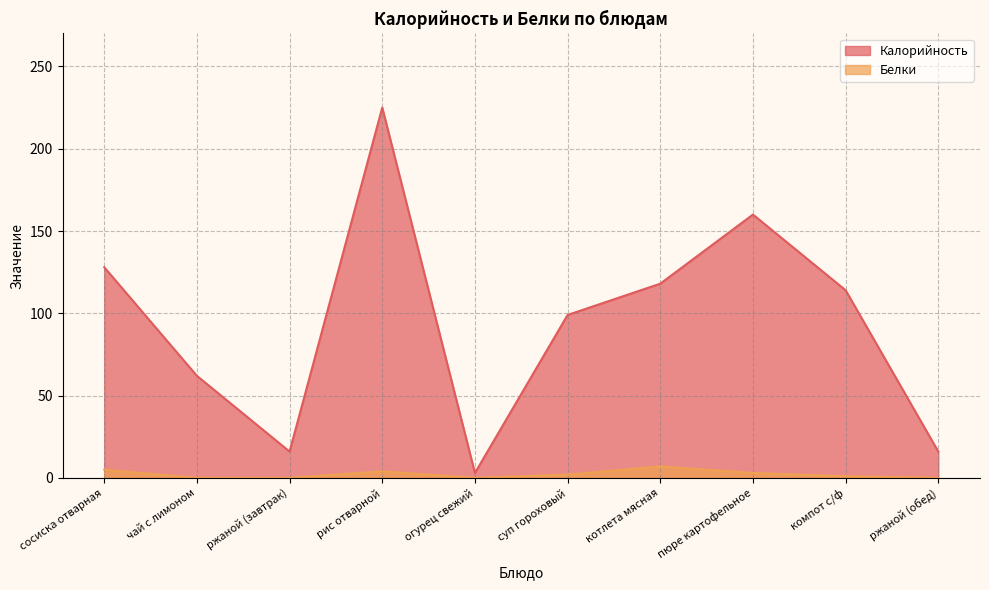

Which series changed the most between ржаной (завтрак) and рис отварной?

Калорийность